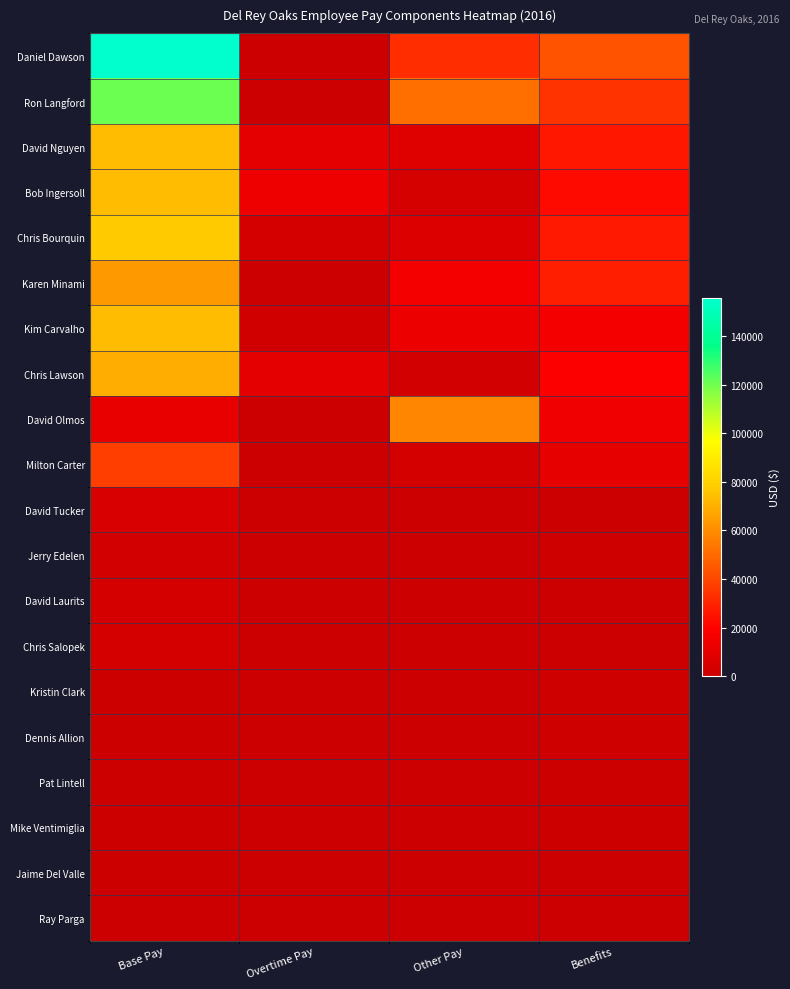

Which label corresponds to the largest value in the chart?

Base Pay